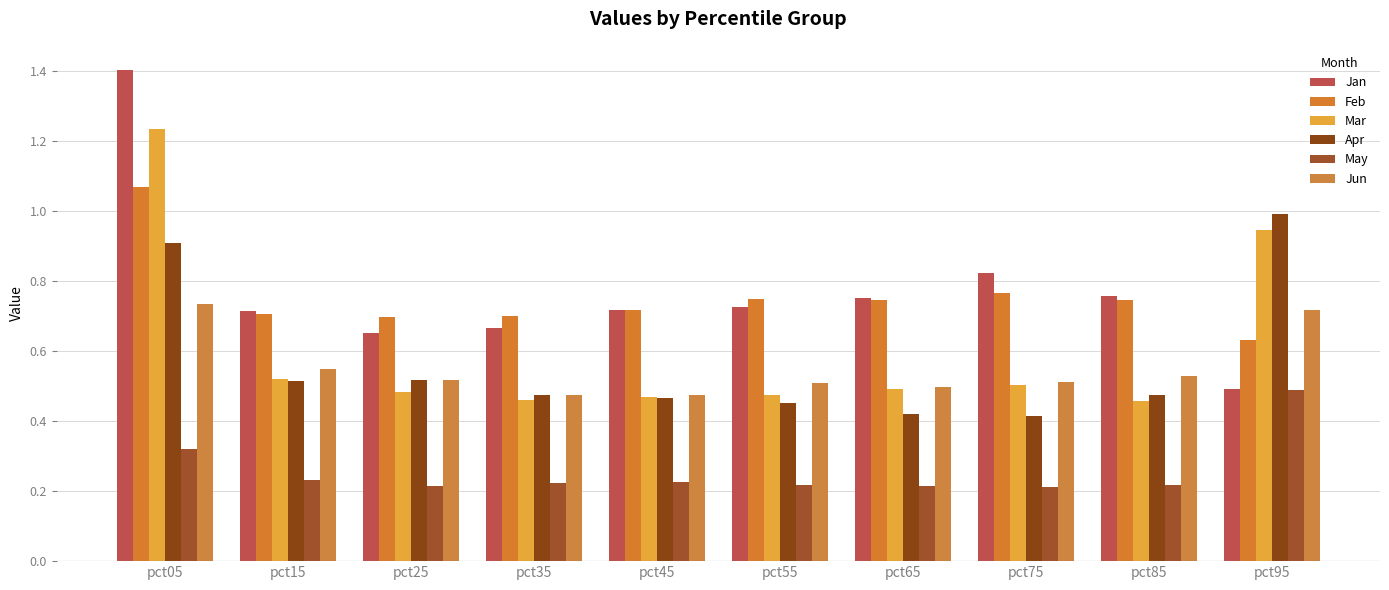

What is the difference between the second highest and second lowest values in the Jun series?

0.2